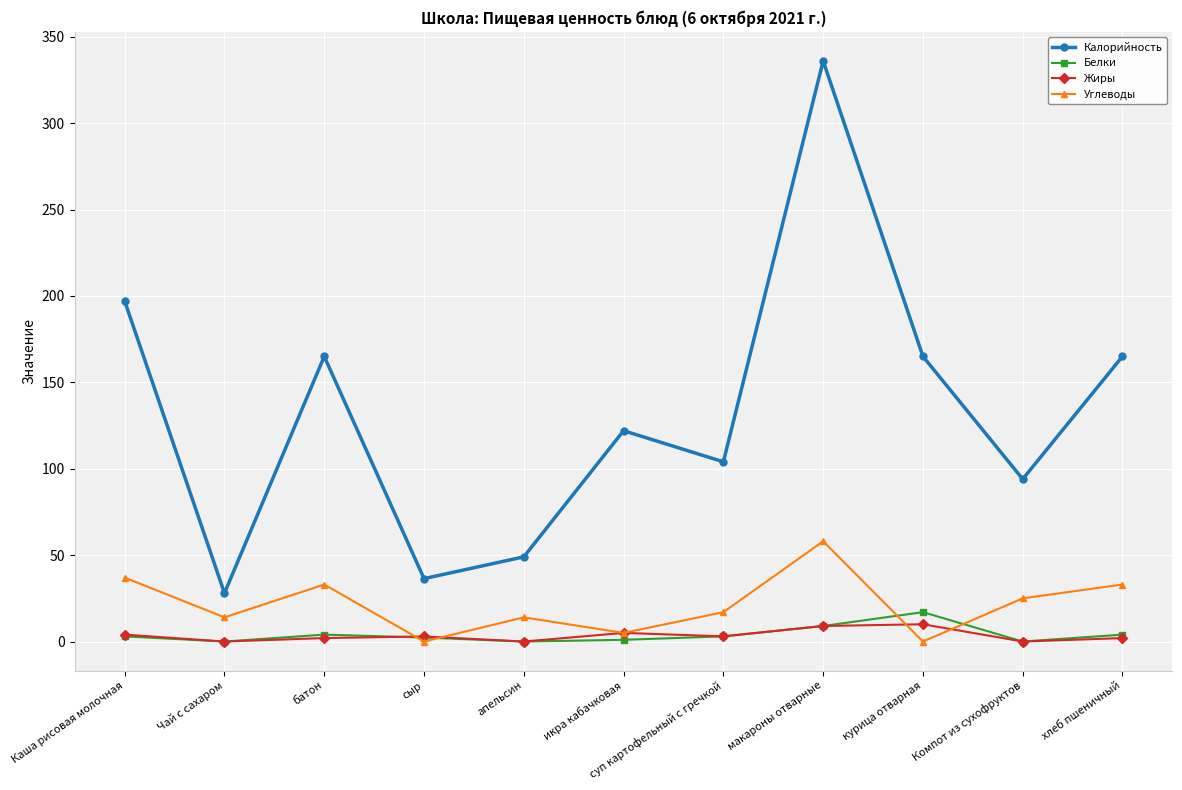

Read the Углеводы value at Каша рисовая молочная.

37.0